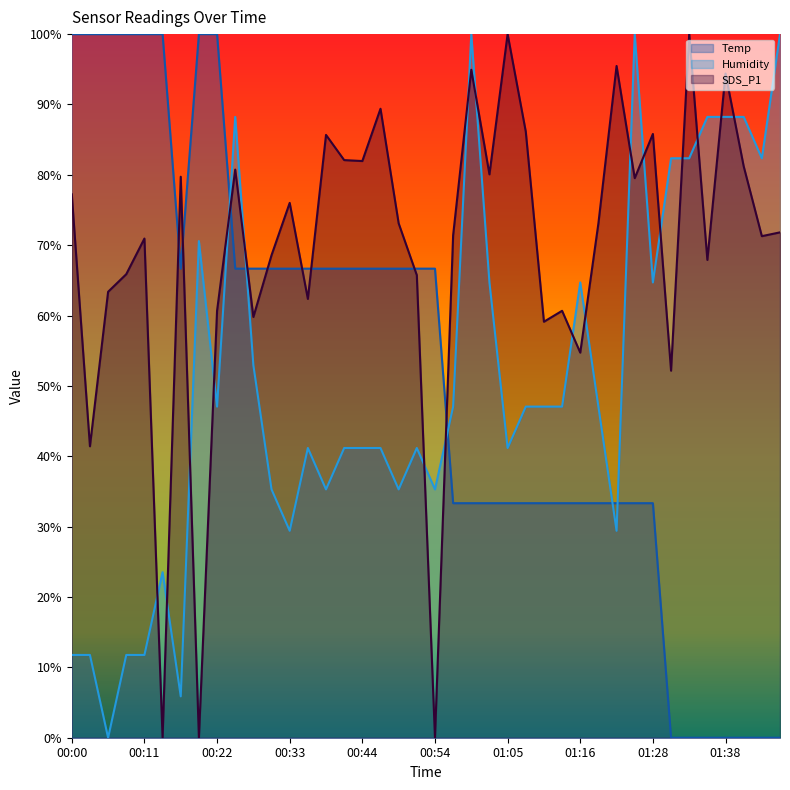

List the series in order of their peak value, lowest first.

Temp, Humidity, SDS_P1